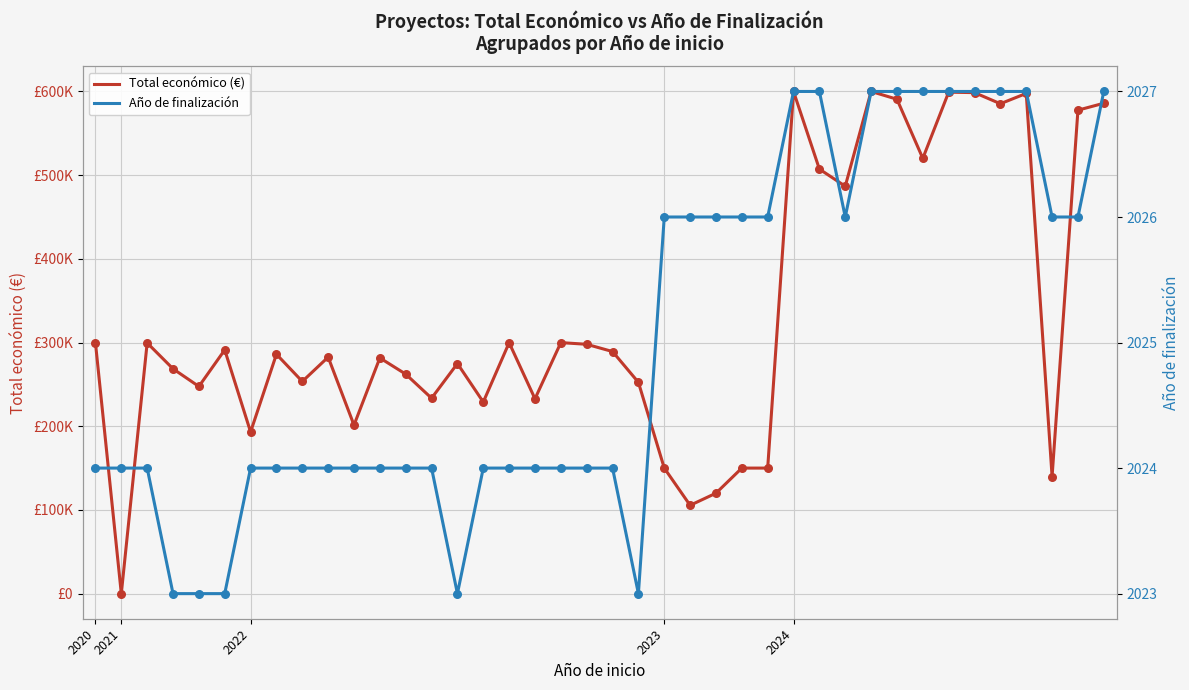

Which series has the largest total across all categories?

Total económico (€)